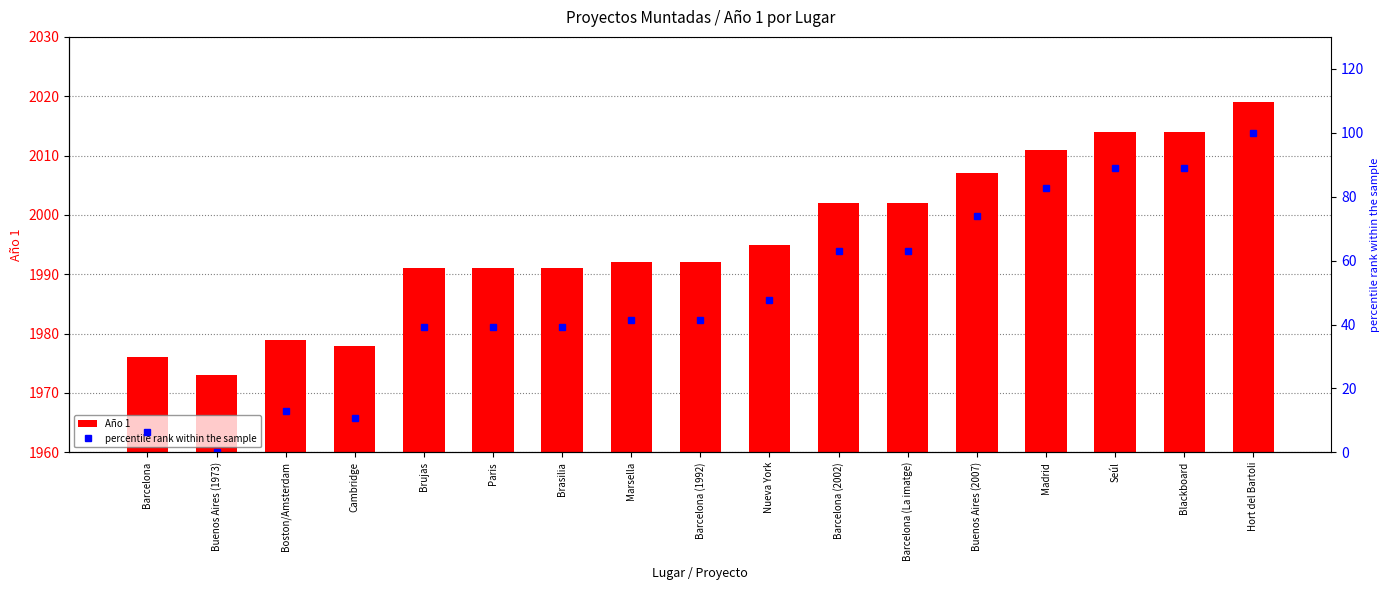

At which category is the sum across all series the highest?

Hort del Bartoli